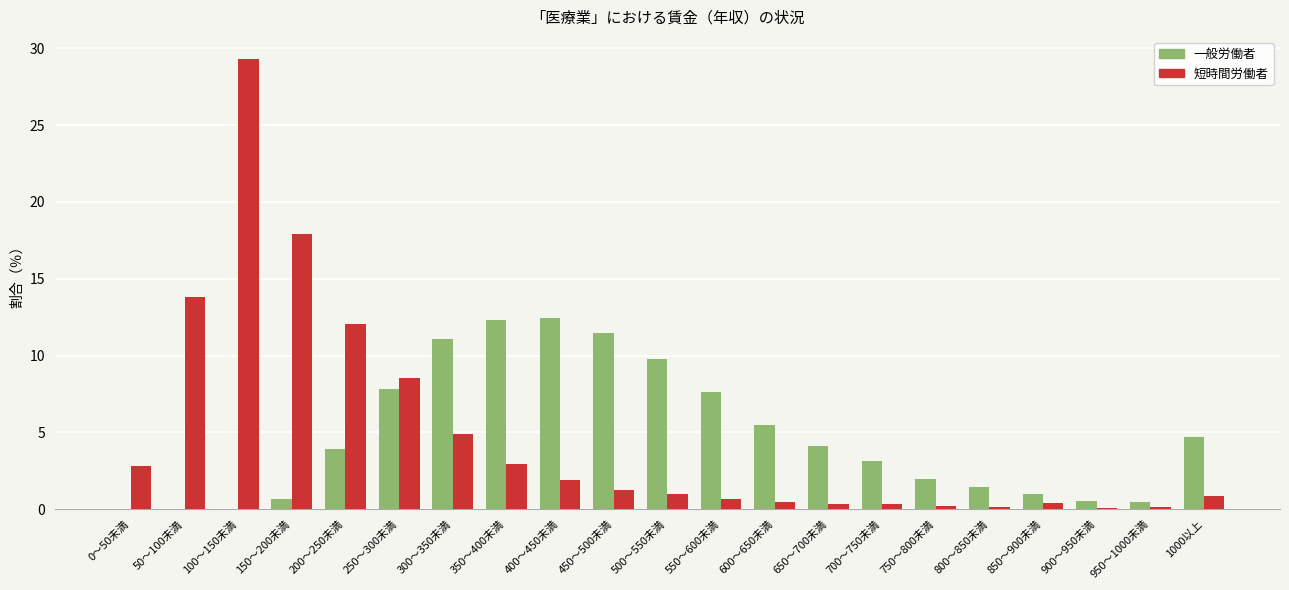

What is the sum of the 短時間労働者 values at 500～550未満 and 550～600未満?

1.6